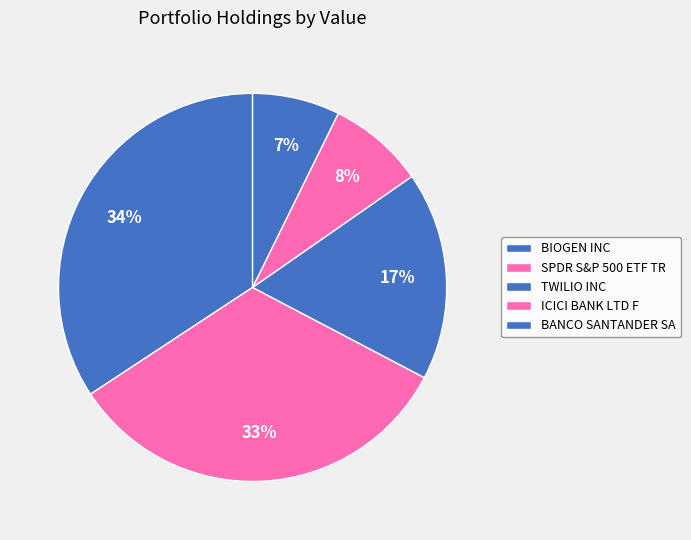

What percentage is the TWILIO INC slice, to the nearest percent?

17%